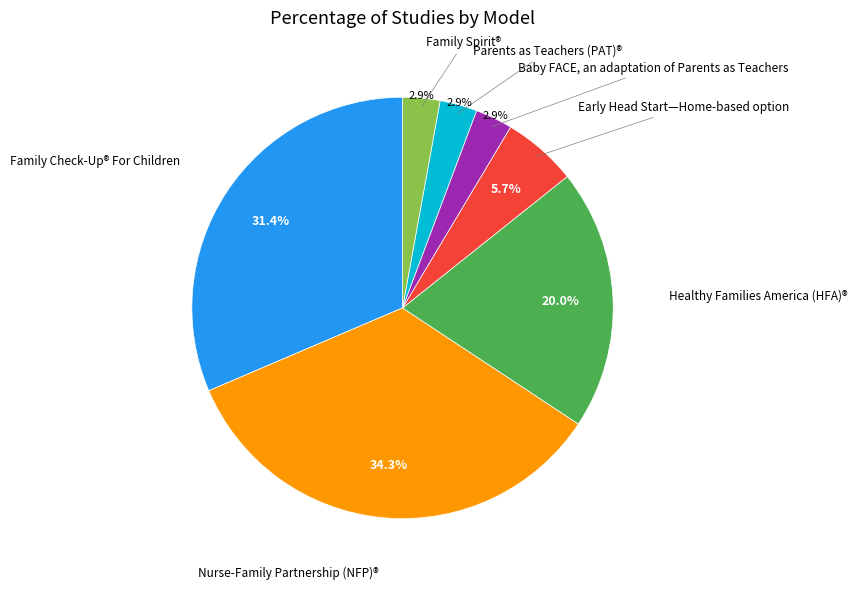

Is there a majority slice in this chart?

No